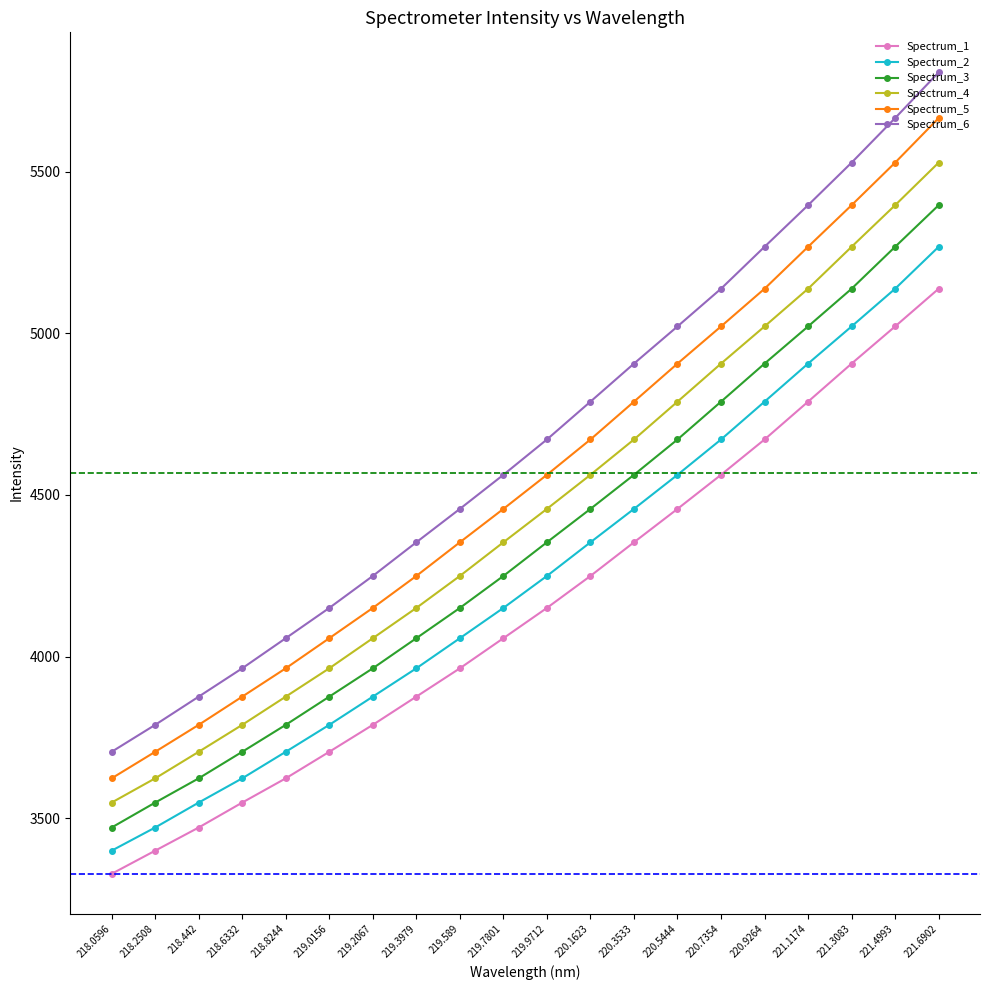

Which series has the widest spread of values?

Spectrum_6